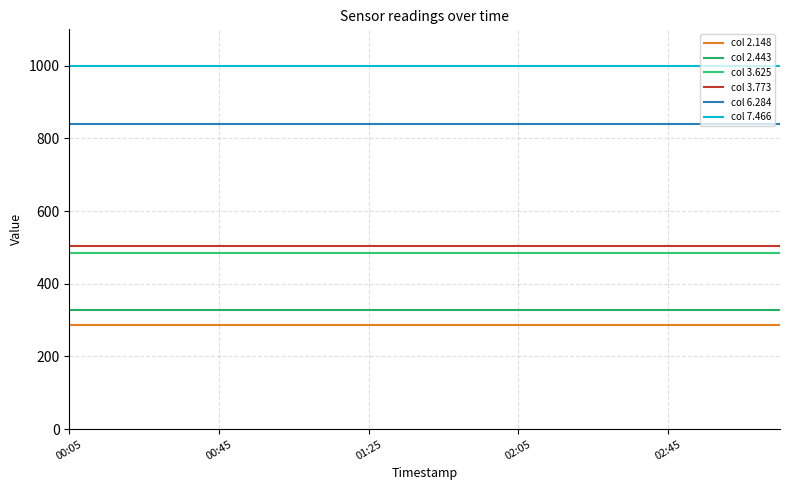

What is the smallest value displayed?

287.4